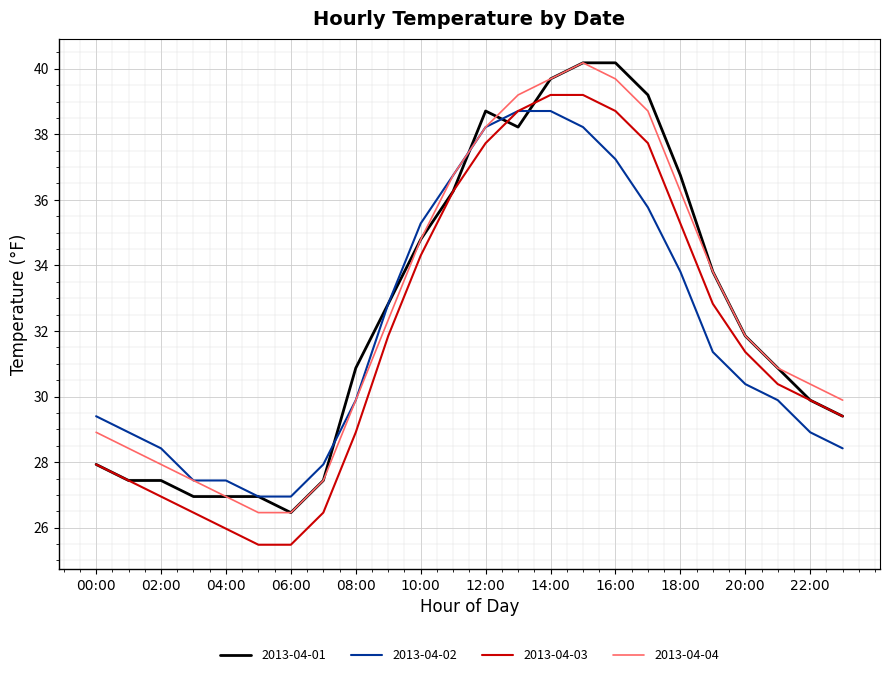

What is the difference between the second highest and second lowest values in the 2013-04-04 series?

13.2